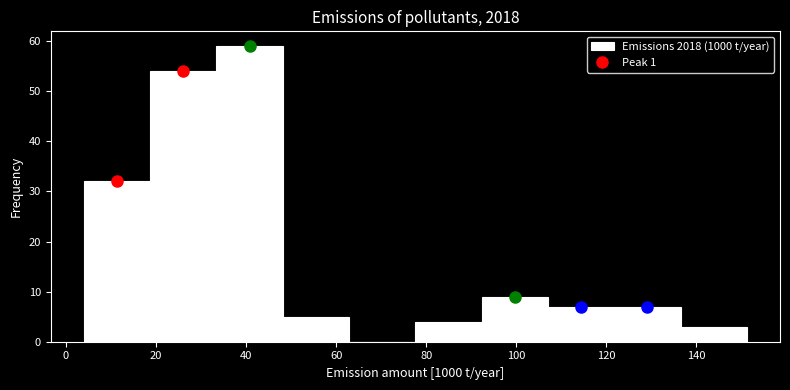

Reading left to right, transcribe this chart: for each bar, give the range it covers on the x-axis and its height. Neither the bar edges nor the heights are printed on the chart, so give them approximately, as read against the axes.

4 to 18: 32
18 to 34: 54
34 to 48: 59
48 to 62: 5
62 to 78: 0
78 to 92: 4
92 to 108: 9
108 to 122: 7
122 to 136: 7
136 to 152: 3